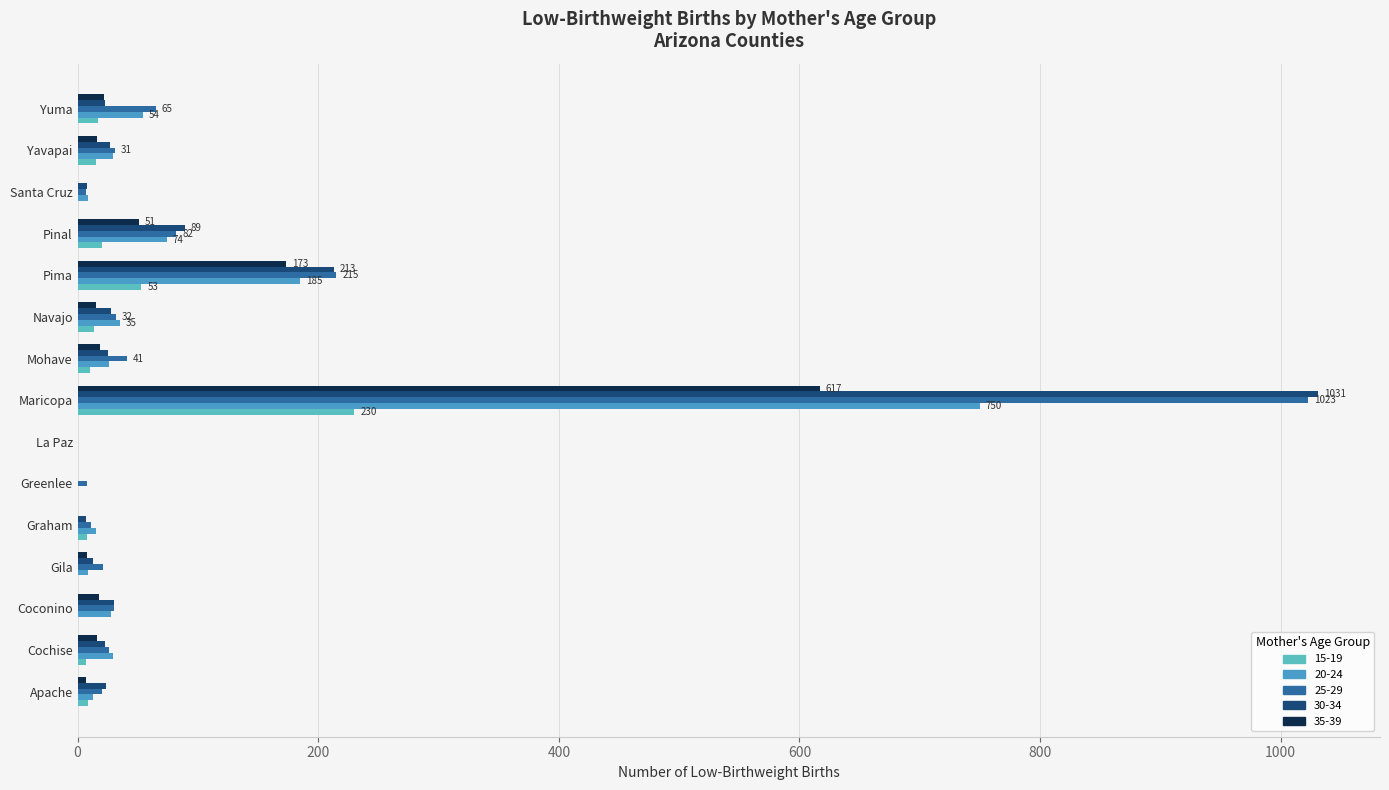

Reading right to left, transcribe all the data shown in this chart.

15-19: 17	15	0	20	53	14	10	230	0	0	8	0	0	7	9
20-24: 54	29	9	74	185	35	26	750	0	0	15	9	28	29	13
25-29: 65	31	7	82	215	32	41	1023	0	8	11	21	30	26	20
30-34: 23	27	8	89	213	28	25	1031	0	0	7	13	30	23	24
35-39: 22	16	0	51	173	15	19	617	0	0	0	8	18	16	7